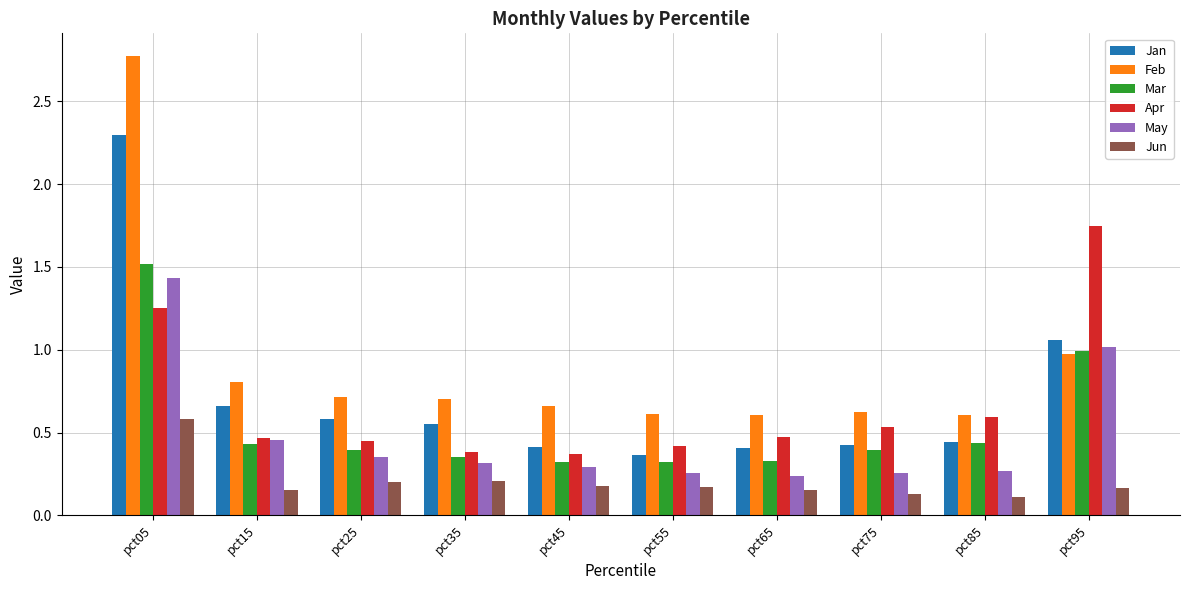

Are the bars horizontal?

No